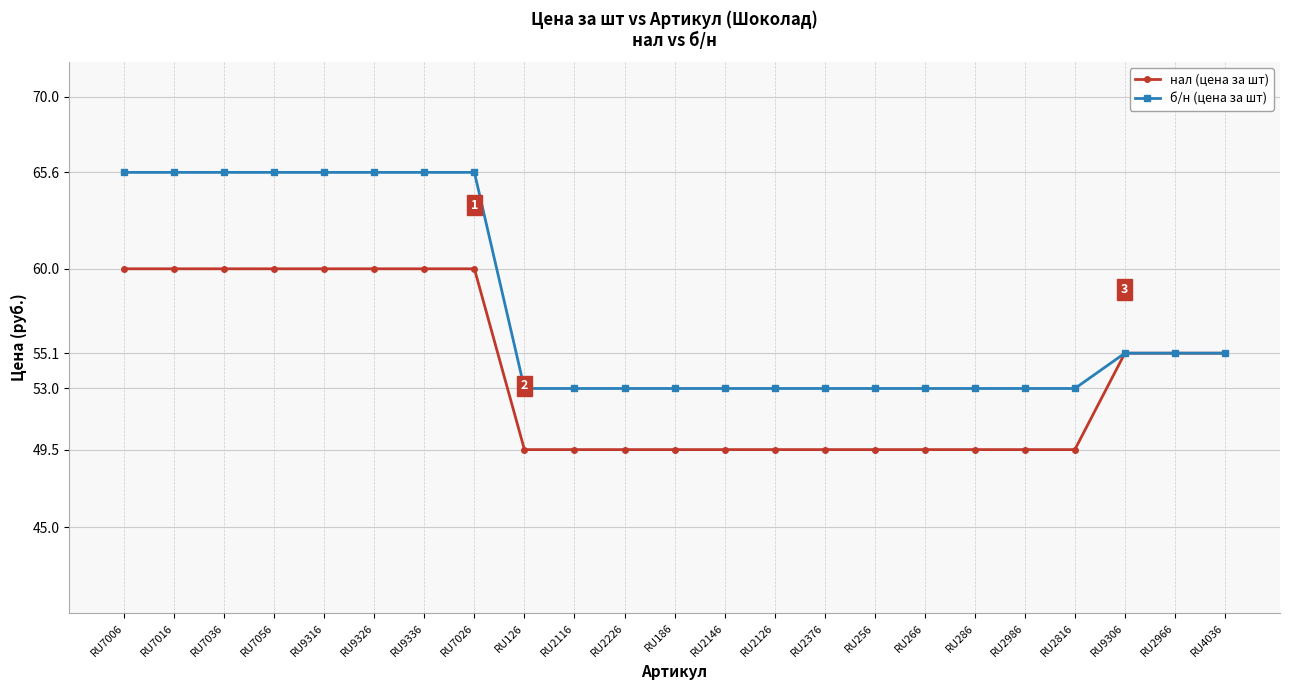

What is the maximum value for нал (цена за шт)?

60.0